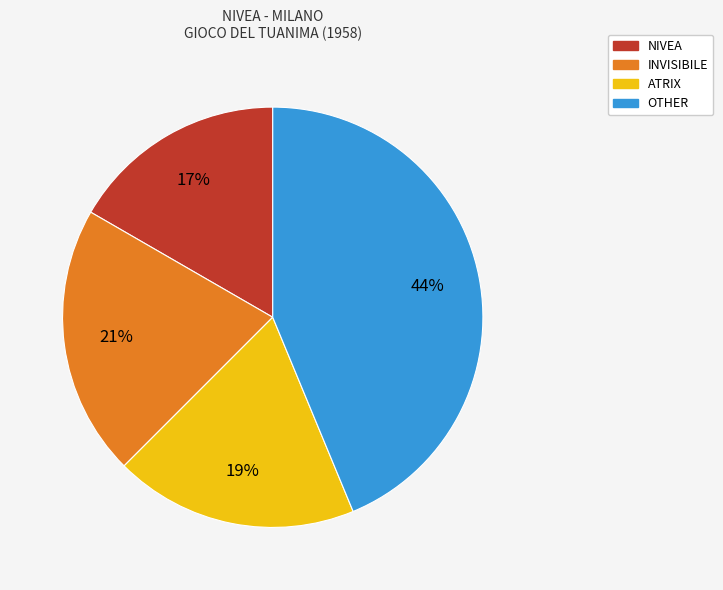

Which slice is the smallest?

NIVEA